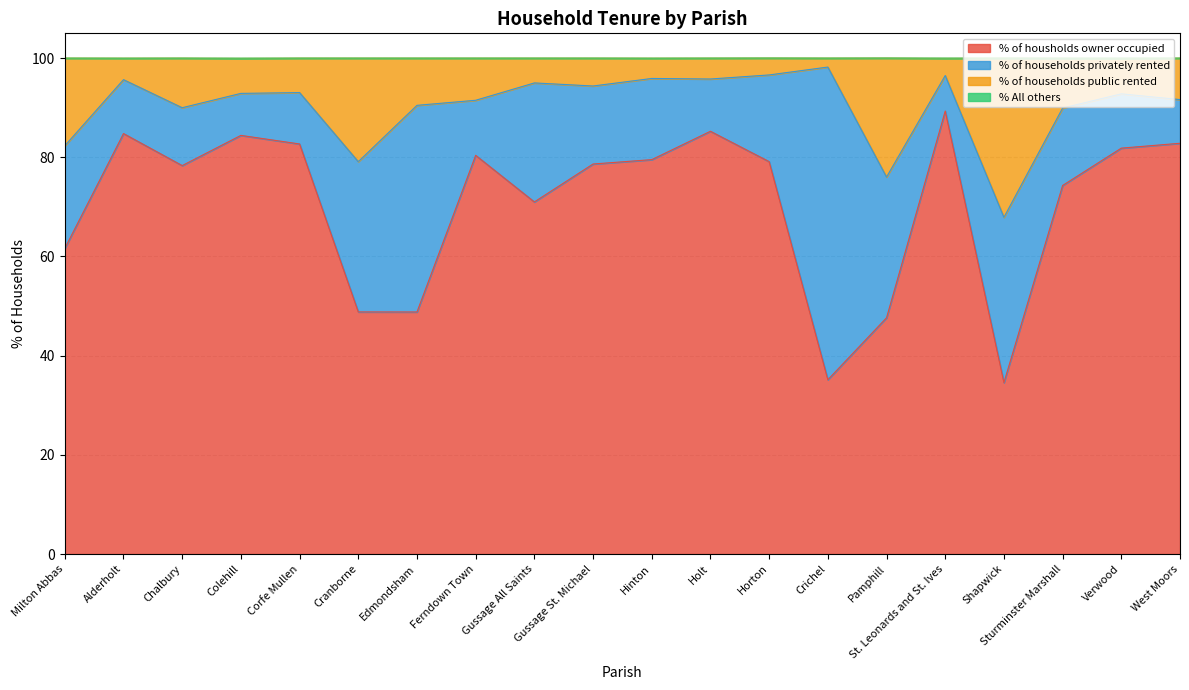

Rank the categories by % of housholds owner occupied value from lowest to highest.

Shapwick, Crichel, Pamphill, Edmondsham, Cranborne, Milton Abbas, Gussage All Saints, Sturminster Marshall, Chalbury, Gussage St. Michael, Horton, Hinton, Ferndown Town, Verwood, Corfe Mullen, West Moors, Colehill, Alderholt, Holt, St. Leonards and St. Ives